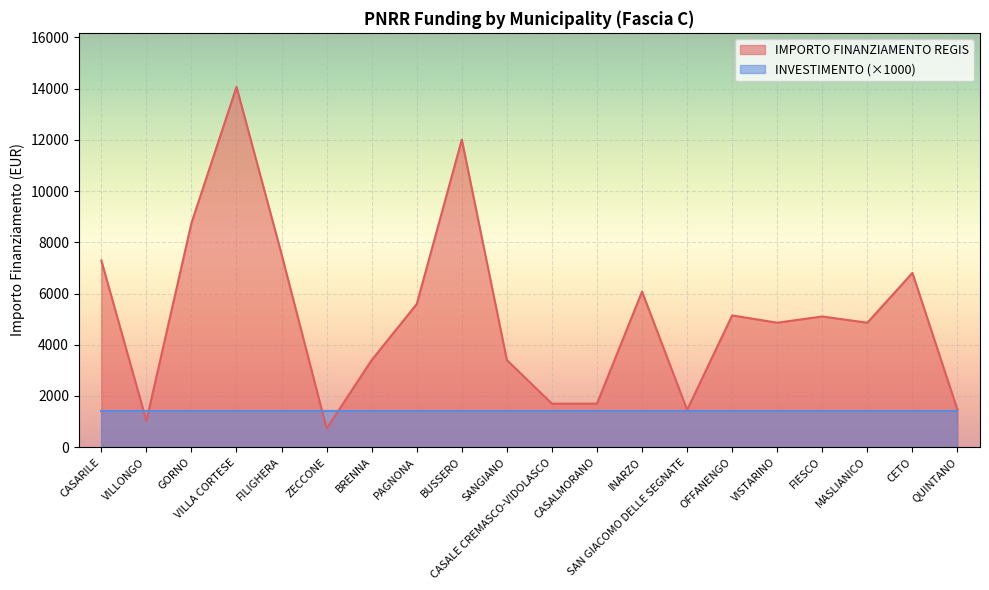

What is the label of the 14th point from the left?

SAN GIACOMO DELLE SEGNATE